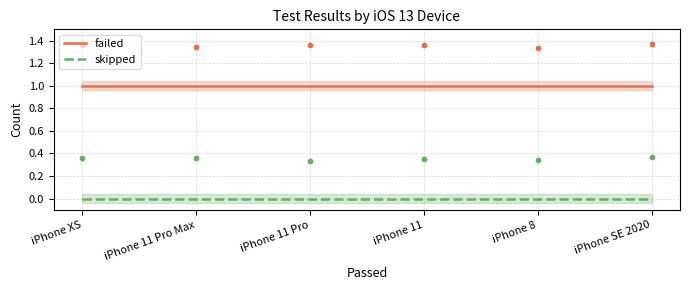

Which series contains the highest Y value?

failed